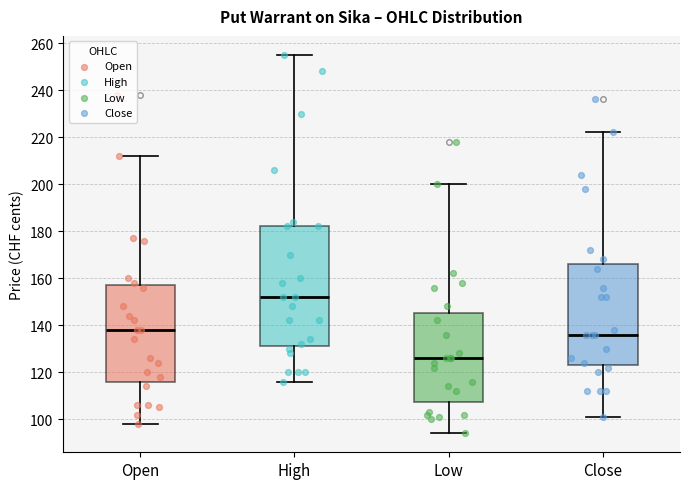

Reading left to right, read every box against the y-axis: the position of its median line, the range the box covers, and the ends of its whiskers. The values are not printed on the chart, so give them approximately, as read against the axis.

Open: median 138, box 116 to 158, whiskers 98 to 212
High: median 152, box 132 to 182, whiskers 116 to 256
Low: median 126, box 108 to 146, whiskers 94 to 200
Close: median 136, box 124 to 166, whiskers 102 to 222